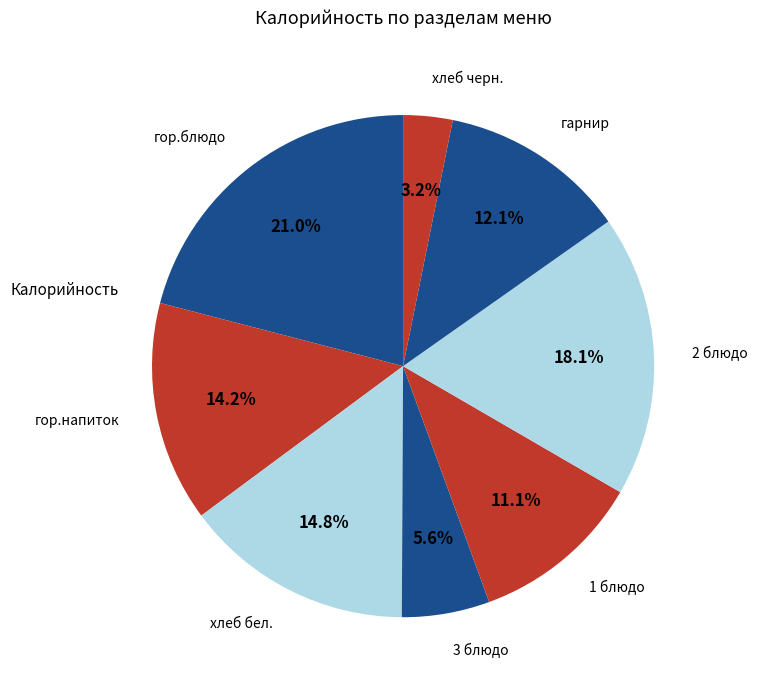

How many slices are in this pie chart?

8